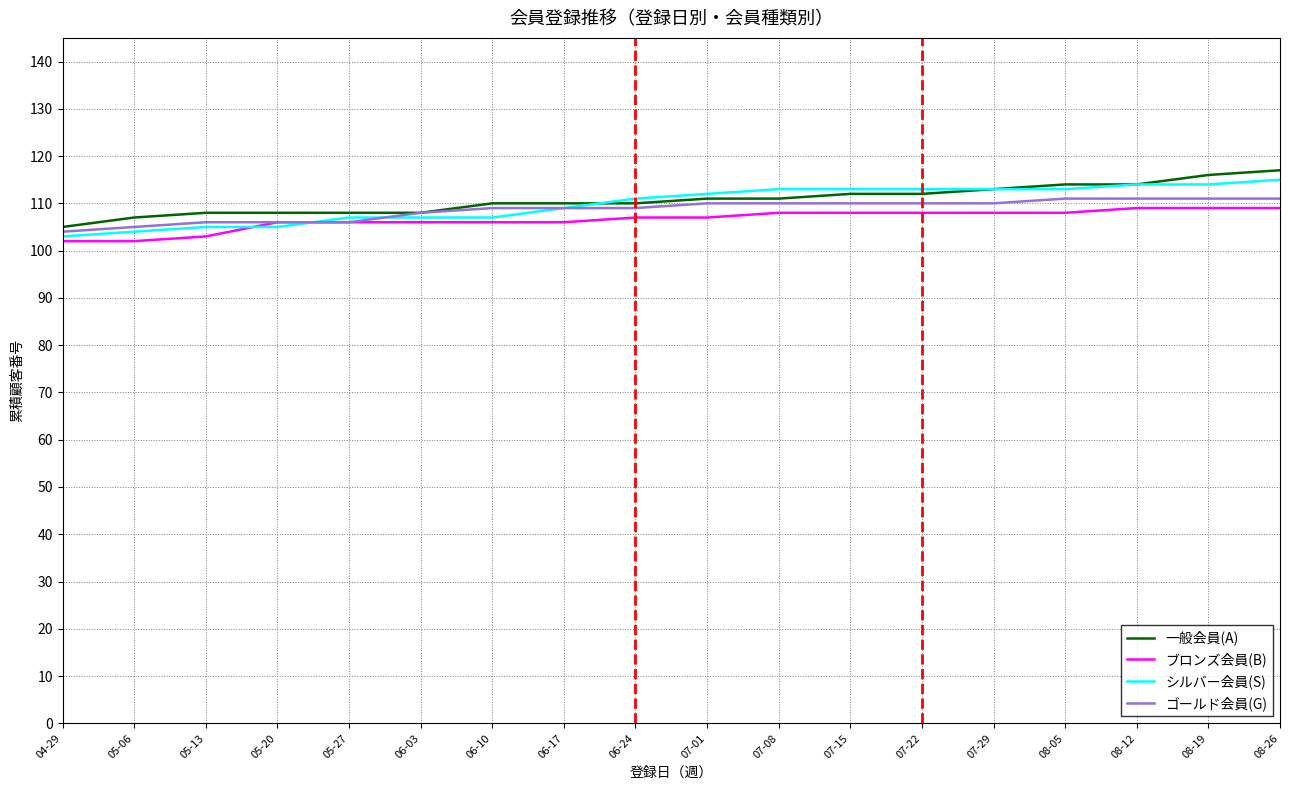

What is the difference between the highest and lowest values at 05-20?

3